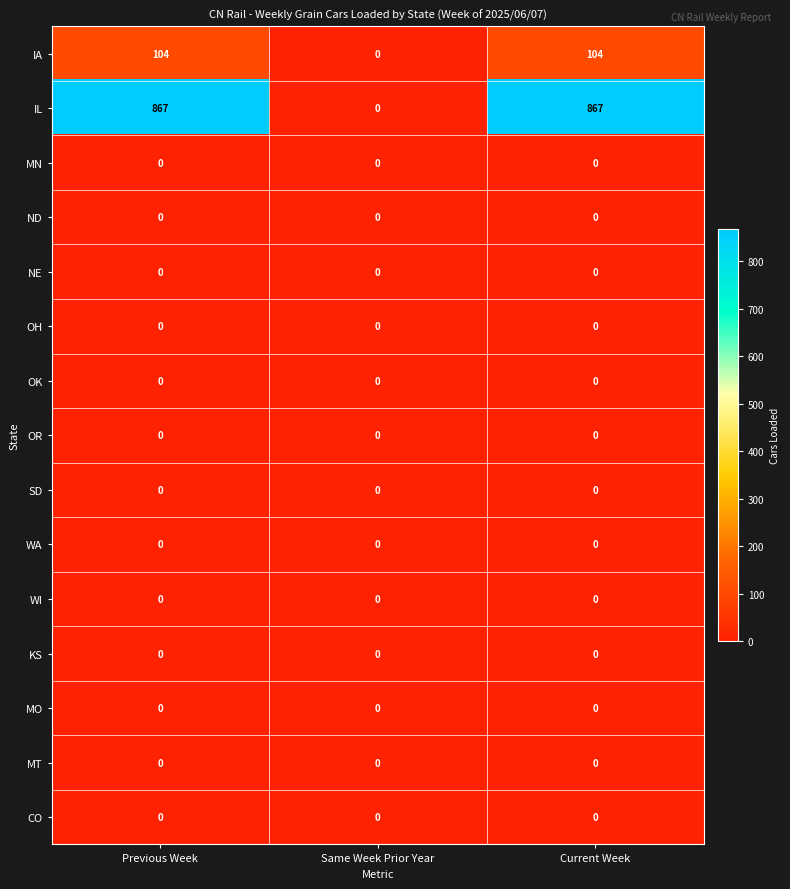

What is the maximum value shown in the chart?

867